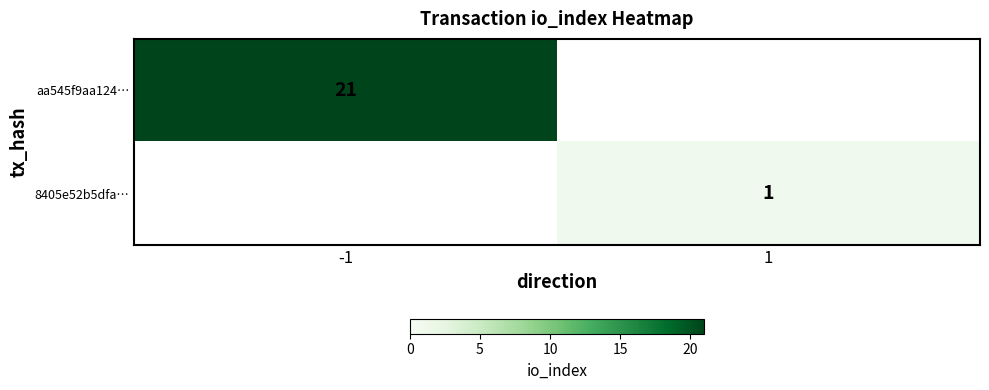

Which label corresponds to the largest value in the chart?

-1